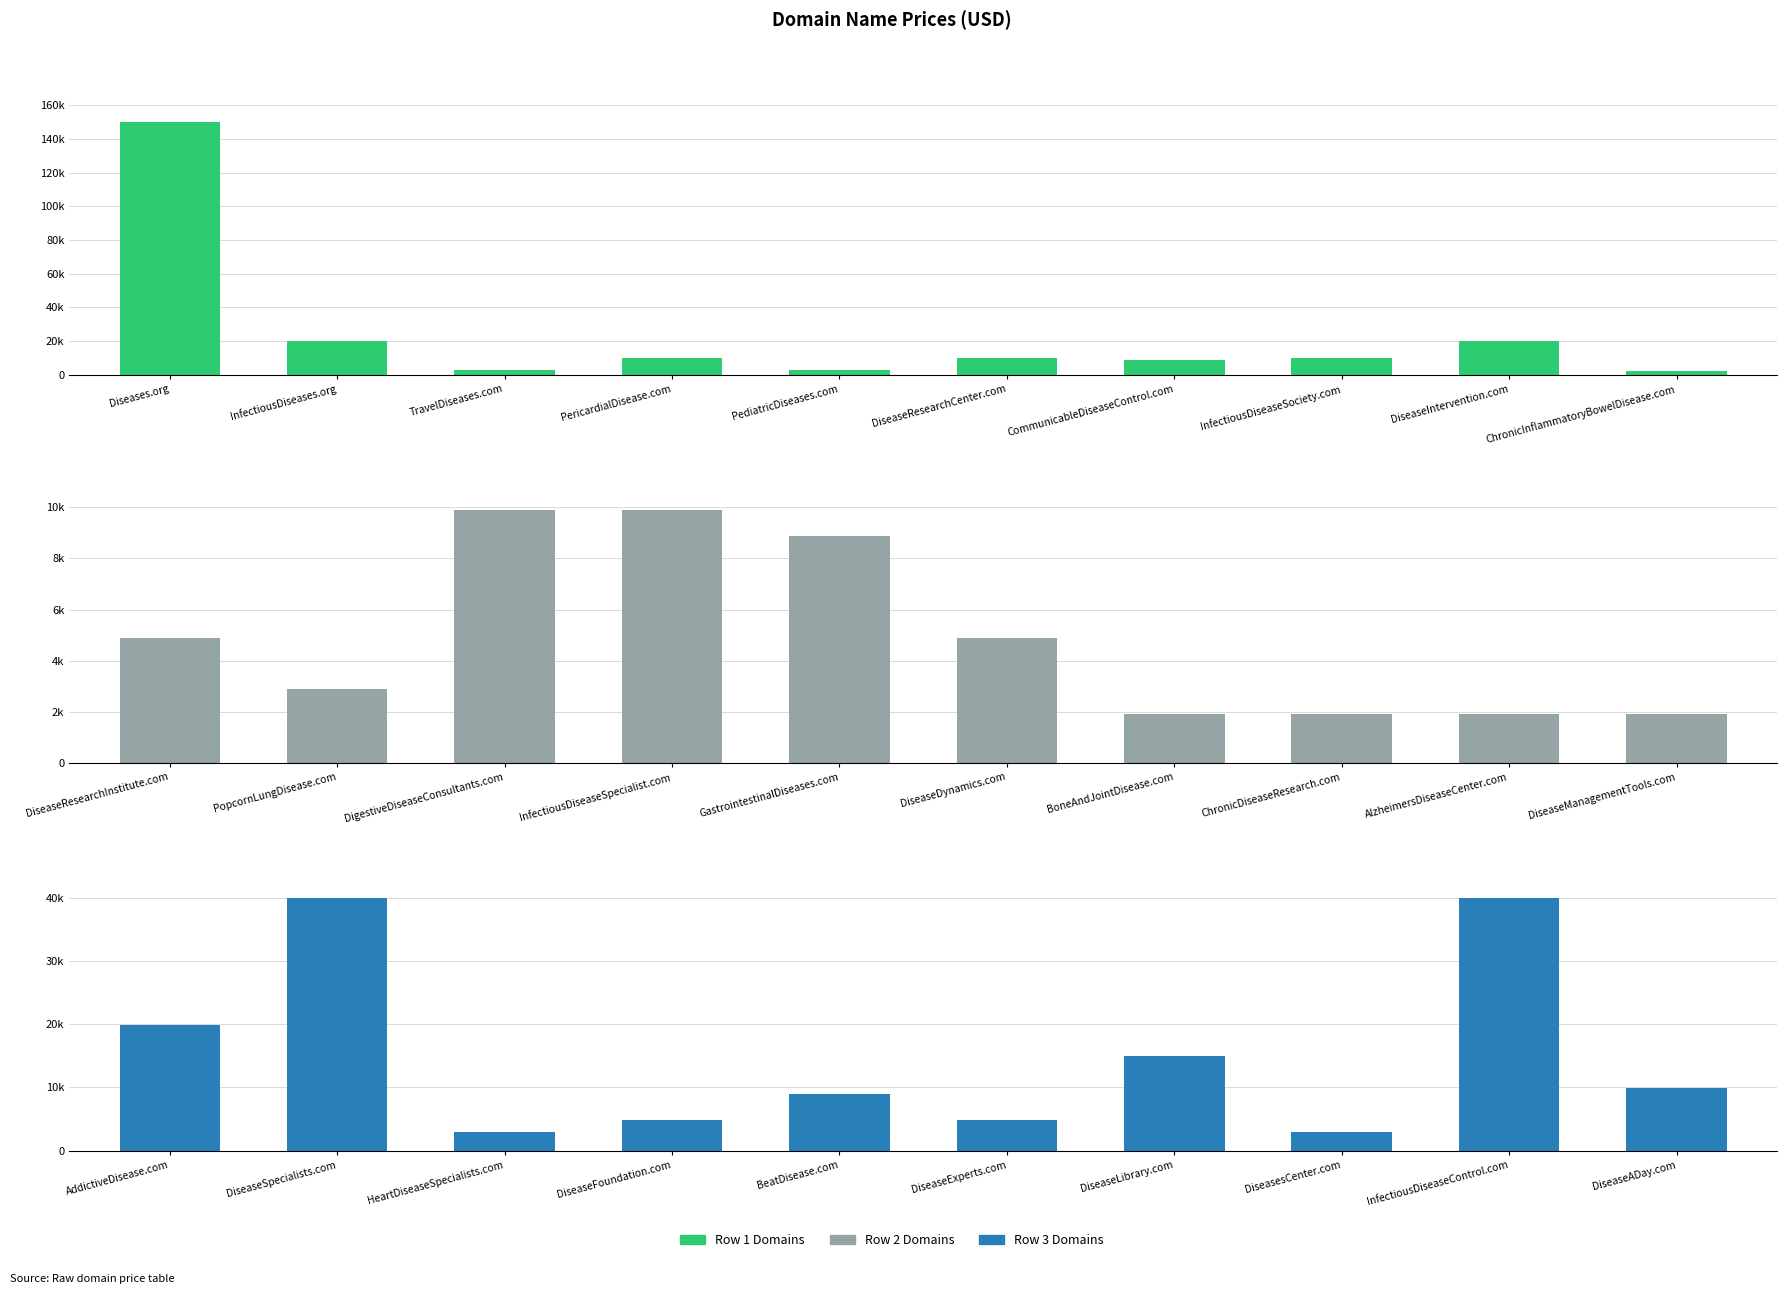

Between AddictiveDisease.com and DiseaseLibrary.com, which is larger?

AddictiveDisease.com